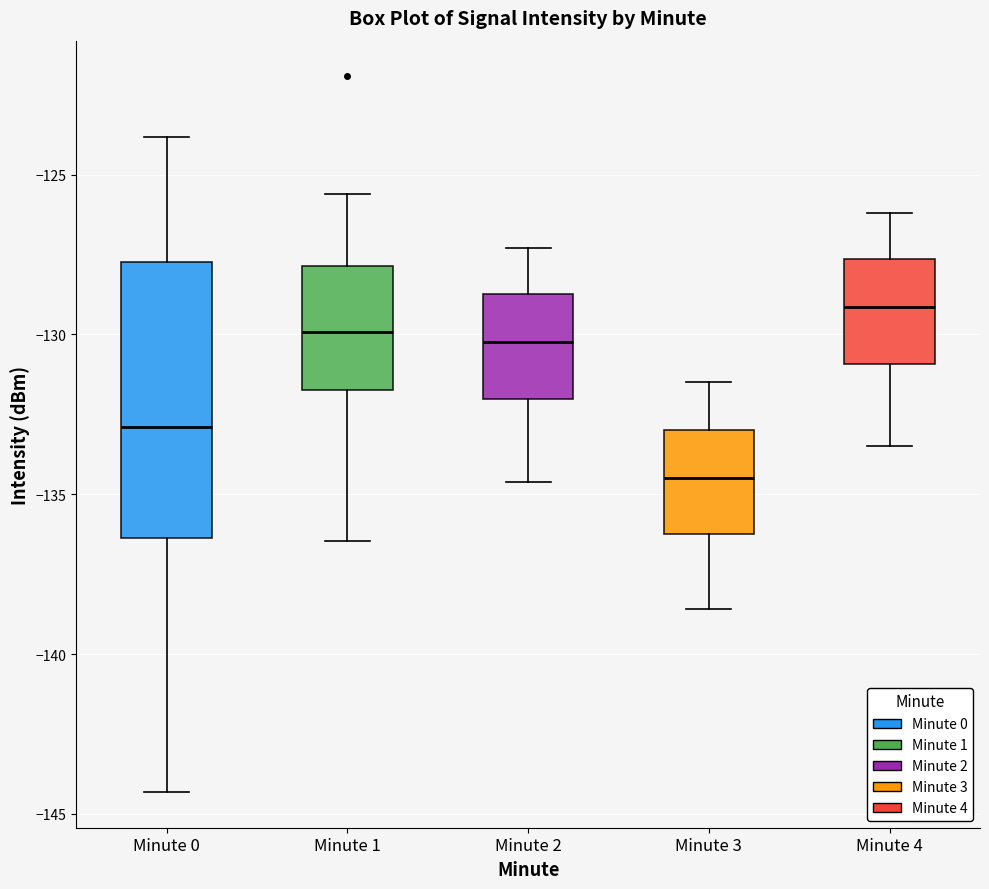

Reading left to right, read every box against the y-axis: the position of its median line, the range the box covers, and the ends of its whiskers. The values are not printed on the chart, so give them approximately, as read against the axis.

Minute 0: median -133.0, box -136.5 to -127.5, whiskers -144.5 to -124.0
Minute 1: median -130.0, box -131.5 to -128.0, whiskers -136.5 to -125.5
Minute 2: median -130.0, box -132.0 to -128.5, whiskers -134.5 to -127.5
Minute 3: median -134.5, box -136.0 to -133.0, whiskers -138.5 to -131.5
Minute 4: median -129.0, box -131.0 to -127.5, whiskers -133.5 to -126.0